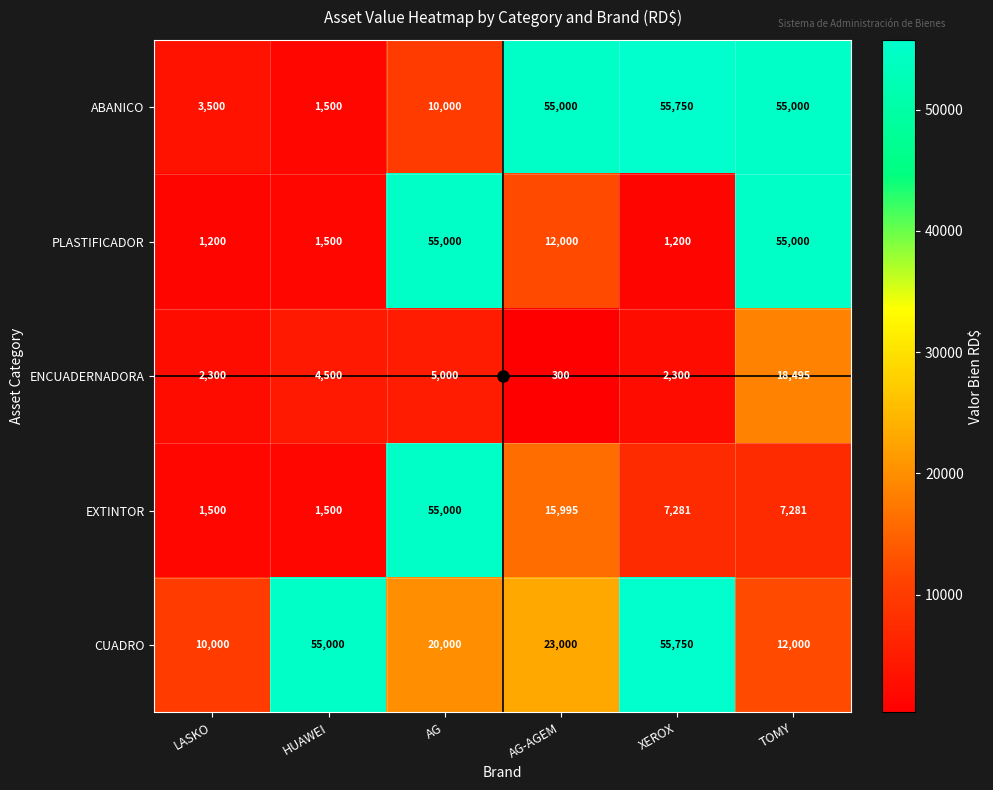

What is the sum of the PLASTIFICADOR values at AG and XEROX?

56200